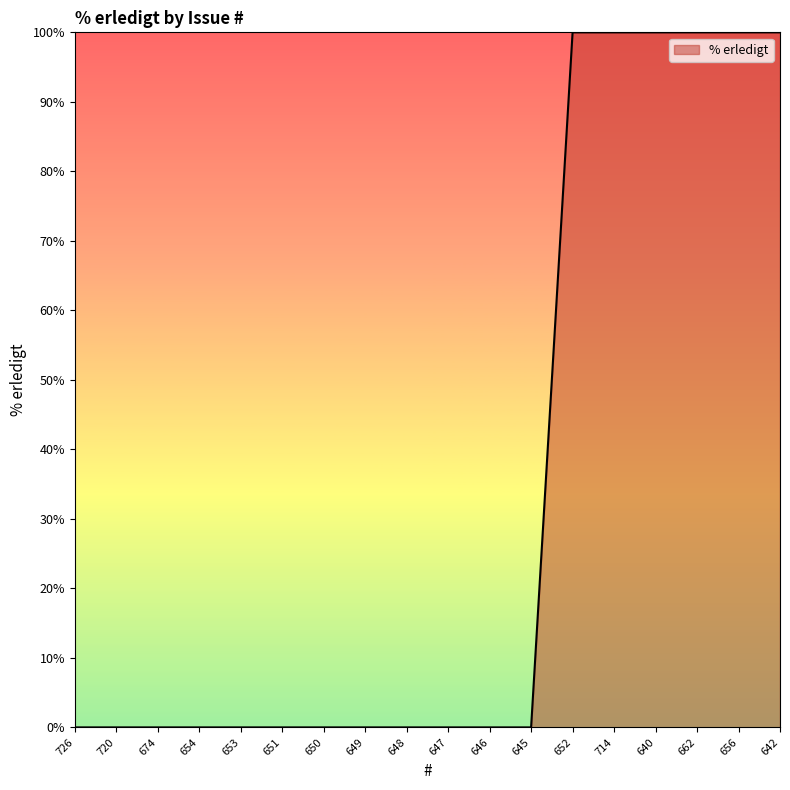

Is it true that the value at 649 is -41?

False